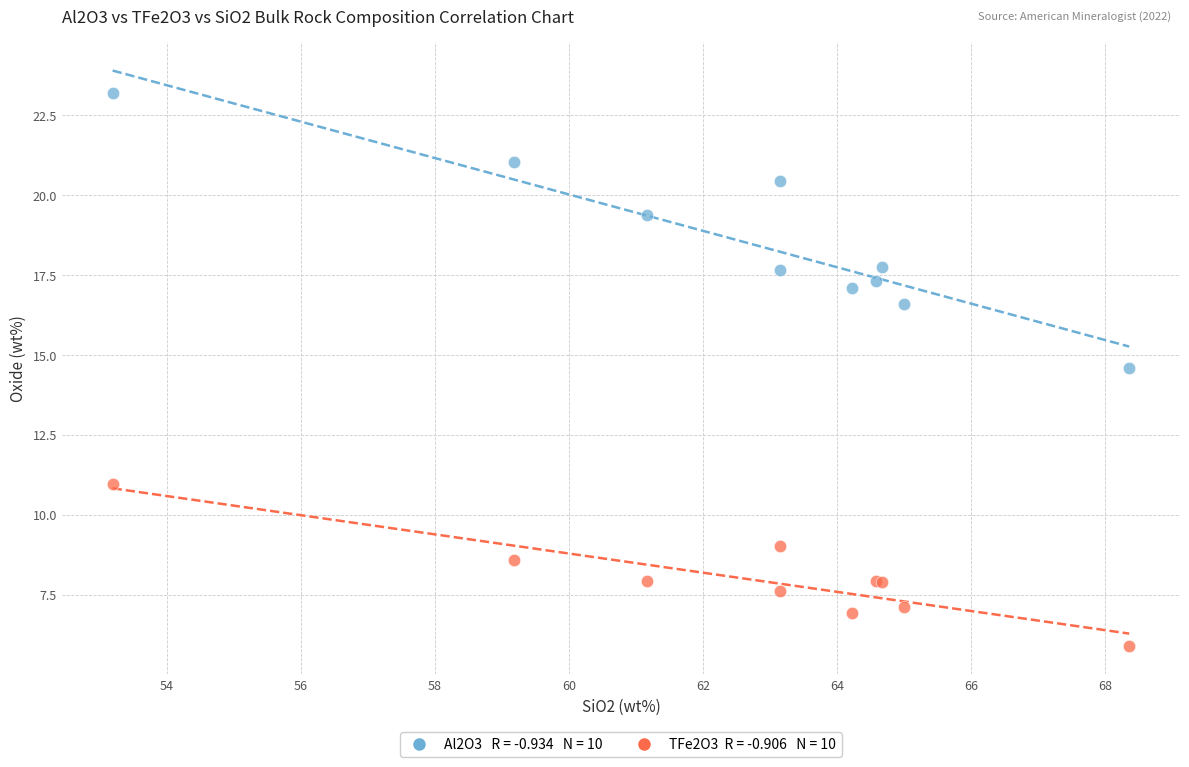

Across all series, what Y value is closest to 14?

14.6